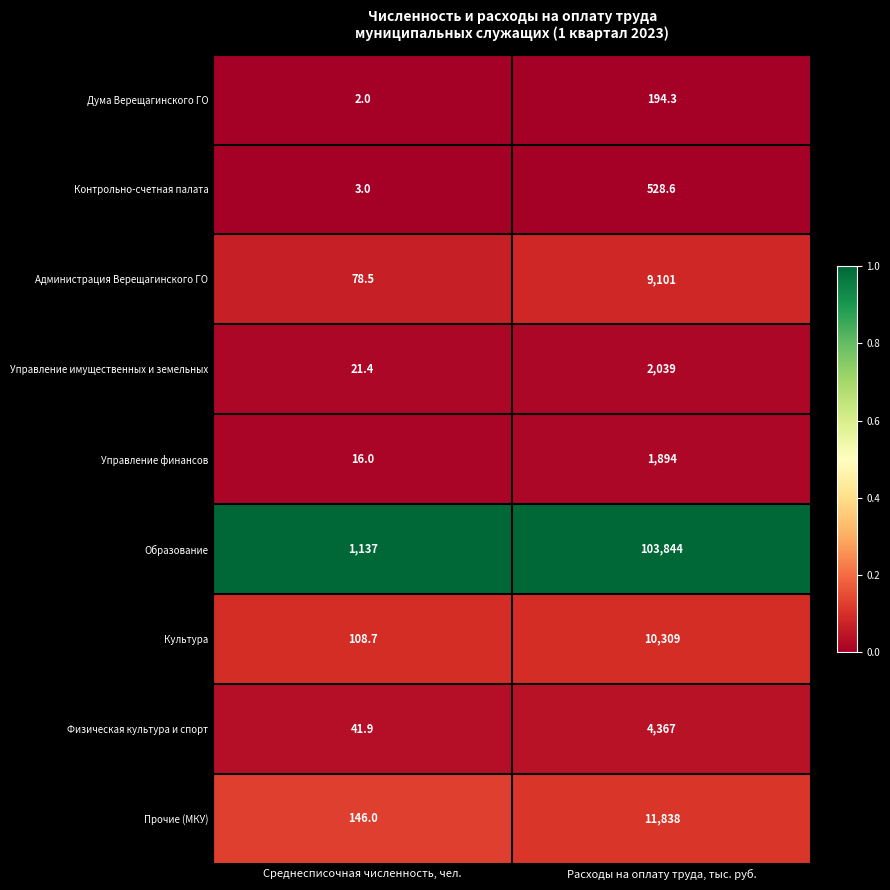

Which series has the largest total across all categories?

Образование